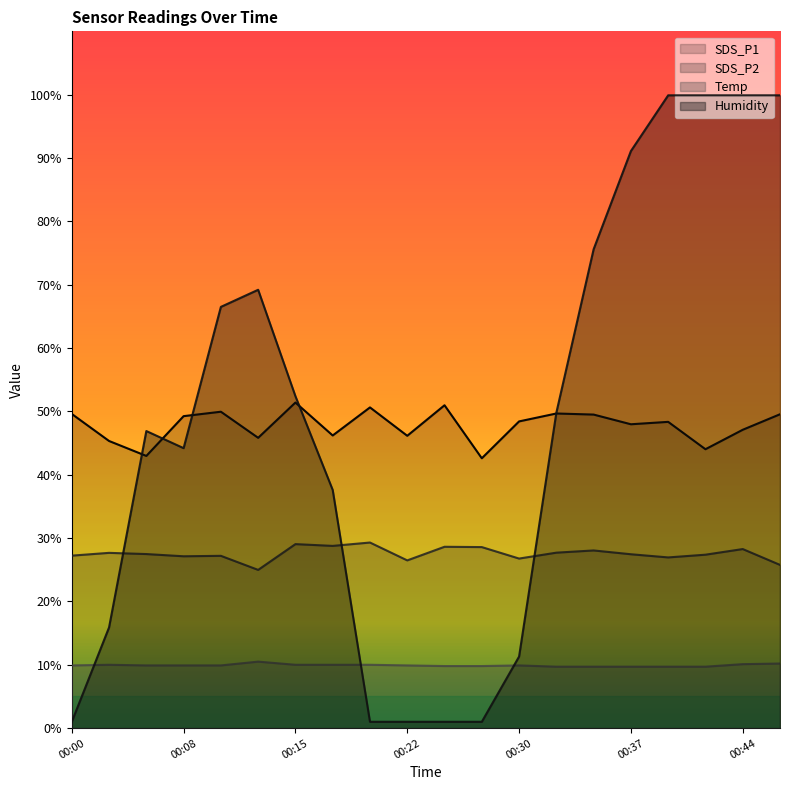

List the labels in order of Temp value, largest first.

00:13, 00:47, 00:44, 00:03, 00:15, 00:18, 00:20, 00:00, 00:05, 00:08, 00:10, 00:22, 00:30, 00:25, 00:27, 00:32, 00:35, 00:37, 00:39, 00:42